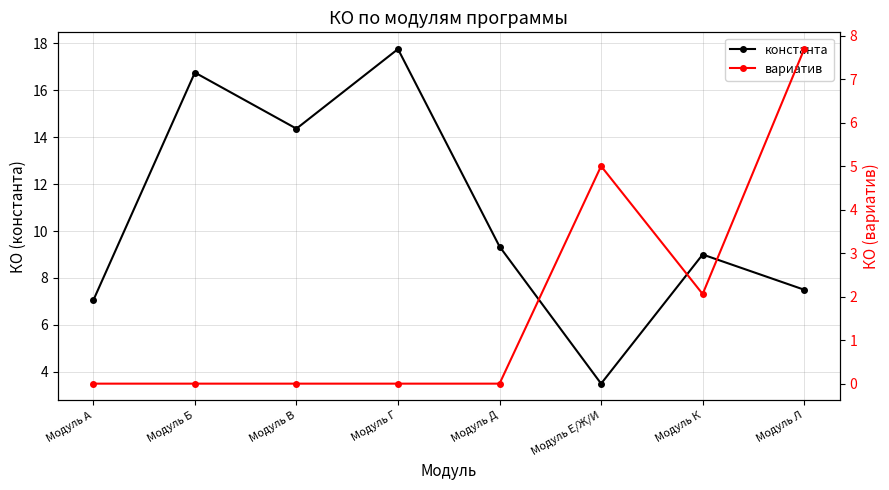

The value of константа at Модуль В is 18.7. True or false?

False